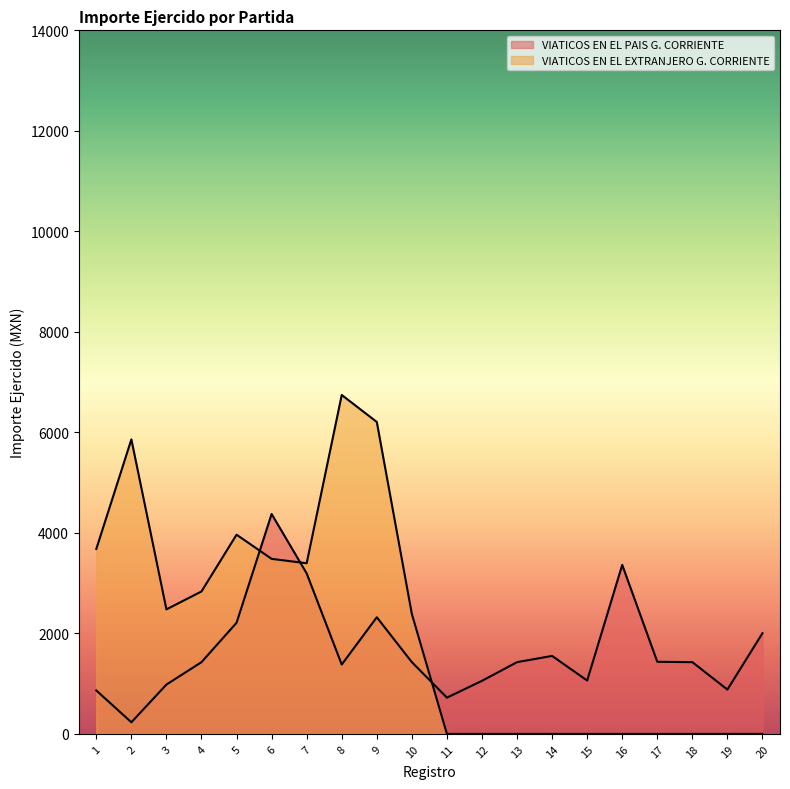

Where is VIATICOS EN EL EXTRANJERO G. CORRIENTE nearest to the value 3372?

7